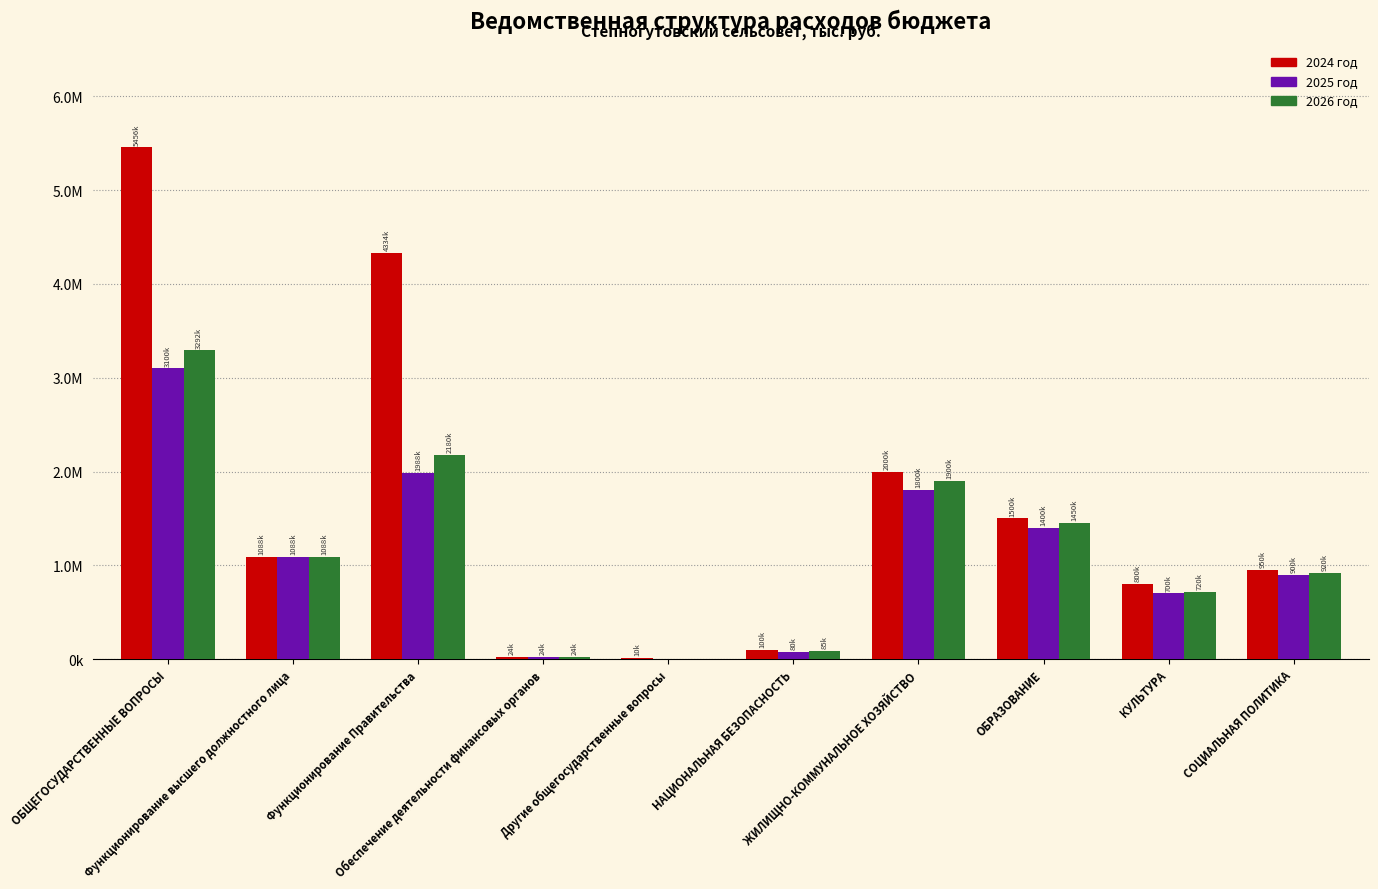

Are the bars grouped side by side (vs. stacked)?

Yes